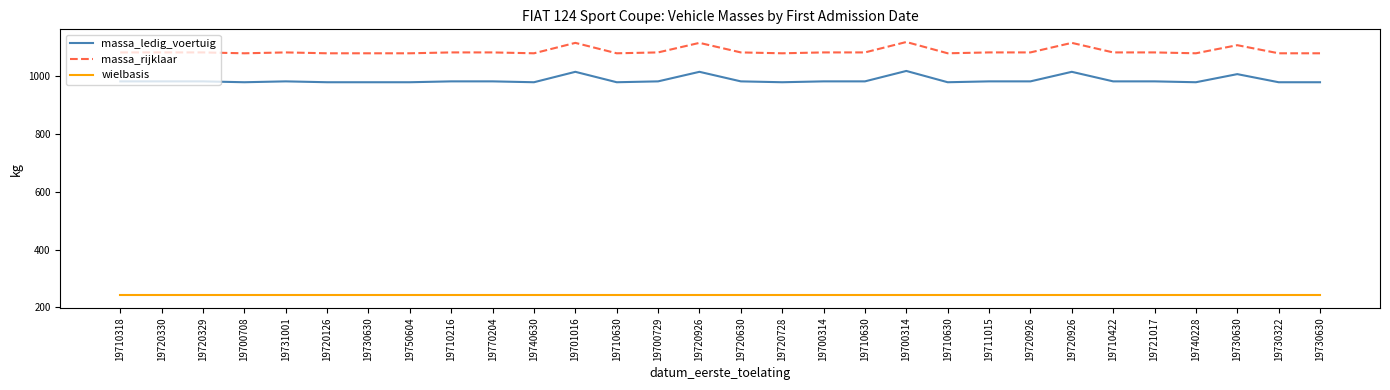

Is the value of wielbasis at 19710630 greater than the value of massa_ledig_voertuig at 19710216?

No